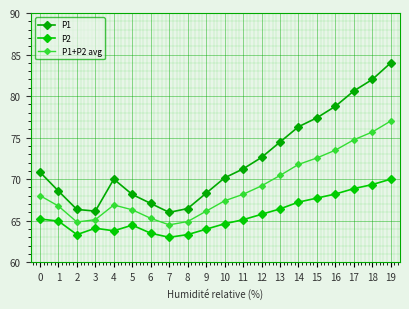

How many interior local valleys does the P1+P2 avg series have?

2